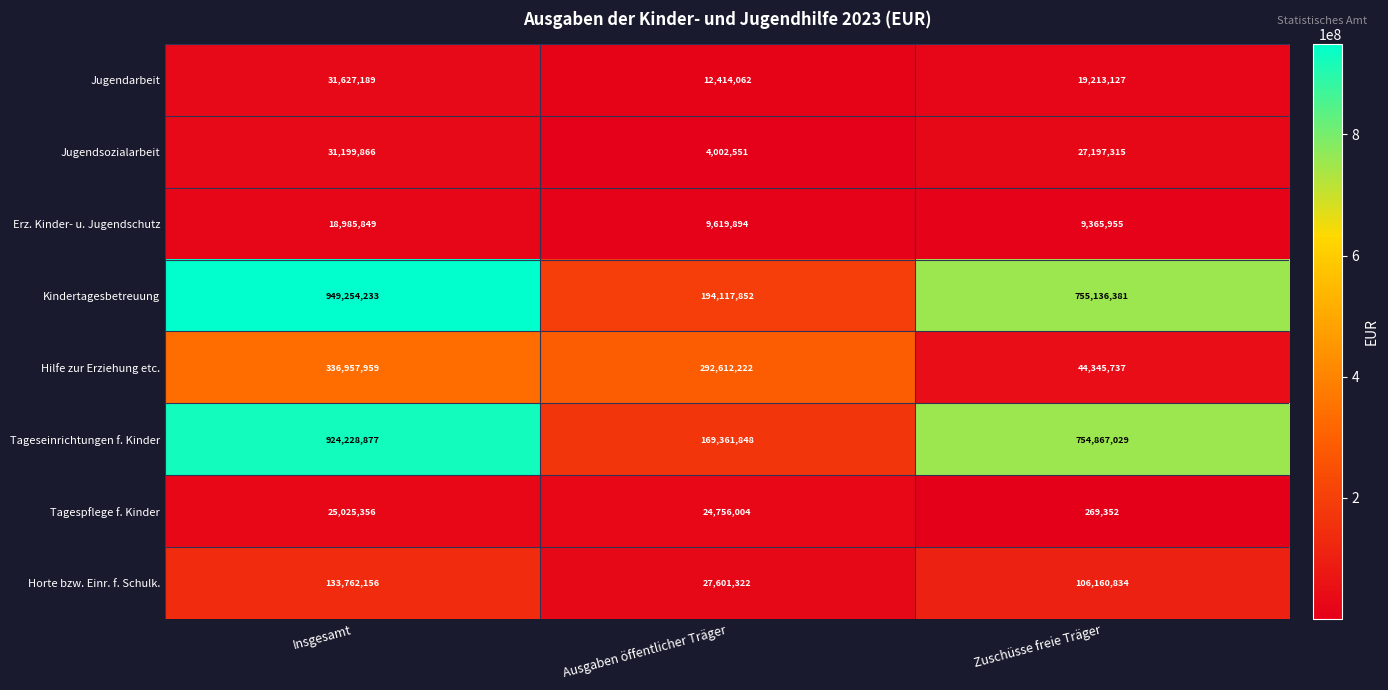

Reading left to right, extract all data points from this chart.

Jugendarbeit: Insgesamt=31627189	Ausgaben öffentlicher Träger=12414062	Zuschüsse freie Träger=19213127
Jugendsozialarbeit: Insgesamt=31199866	Ausgaben öffentlicher Träger=4002551	Zuschüsse freie Träger=27197315
Erz. Kinder- u. Jugendschutz: Insgesamt=18985849	Ausgaben öffentlicher Träger=9619894	Zuschüsse freie Träger=9365955
Kindertagesbetreuung: Insgesamt=949254233	Ausgaben öffentlicher Träger=194117852	Zuschüsse freie Träger=755136381
Hilfe zur Erziehung etc.: Insgesamt=336957959	Ausgaben öffentlicher Träger=292612222	Zuschüsse freie Träger=44345737
Tageseinrichtungen f. Kinder: Insgesamt=924228877	Ausgaben öffentlicher Träger=169361848	Zuschüsse freie Träger=754867029
Tagespflege f. Kinder: Insgesamt=25025356	Ausgaben öffentlicher Träger=24756004	Zuschüsse freie Träger=269352
Horte bzw. Einr. f. Schulk.: Insgesamt=133762156	Ausgaben öffentlicher Träger=27601322	Zuschüsse freie Träger=106160834